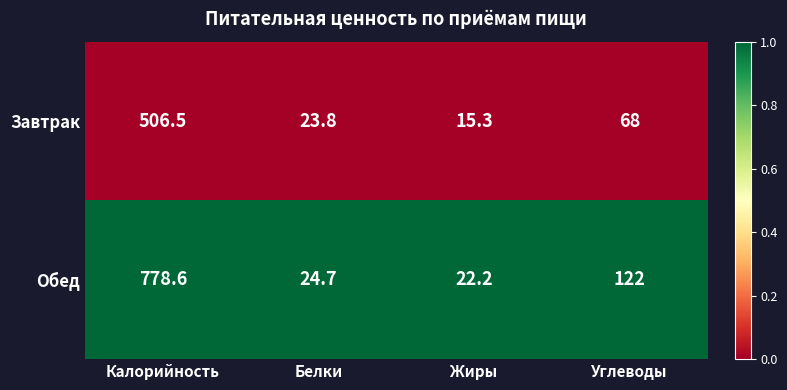

What is the highest value of the Завтрак series?

506.5